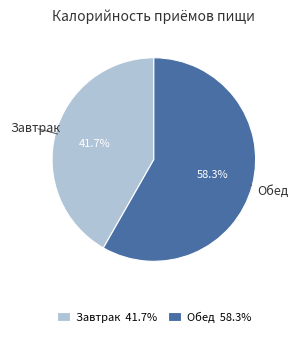

To the nearest percent, what is the difference between the Завтрак and Обед slice percentages?

17%